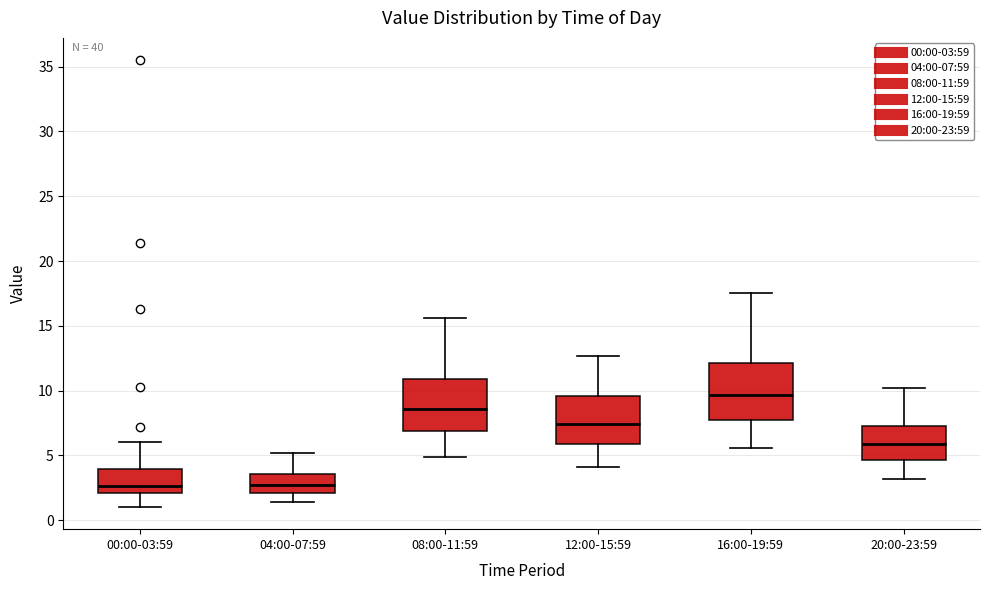

Reading left to right, read every box against the y-axis: the position of its median line, the range the box covers, and the ends of its whiskers. The values are not printed on the chart, so give them approximately, as read against the axis.

00:00-03:59: median 2.5, box 2.0 to 4.0, whiskers 1.0 to 6.0
04:00-07:59: median 3.0, box 2.0 to 3.5, whiskers 1.5 to 5.0
08:00-11:59: median 8.5, box 7.0 to 11.0, whiskers 5.0 to 15.5
12:00-15:59: median 7.5, box 6.0 to 9.5, whiskers 4.0 to 12.5
16:00-19:59: median 9.5, box 7.5 to 12.0, whiskers 5.5 to 17.5
20:00-23:59: median 6.0, box 4.5 to 7.5, whiskers 3.0 to 10.0